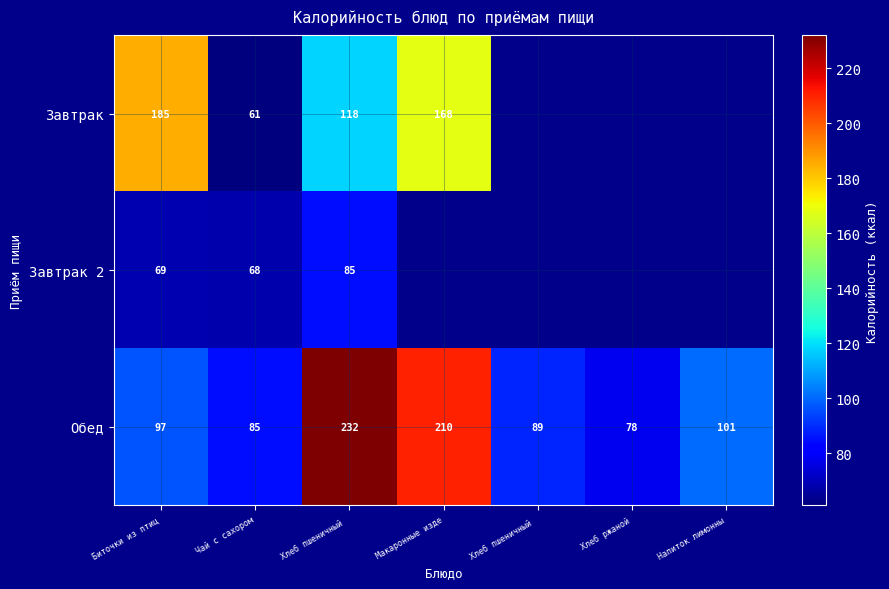

The value of Завтрак 2 at Хлеб пшеничный is 85.0. True or false?

True